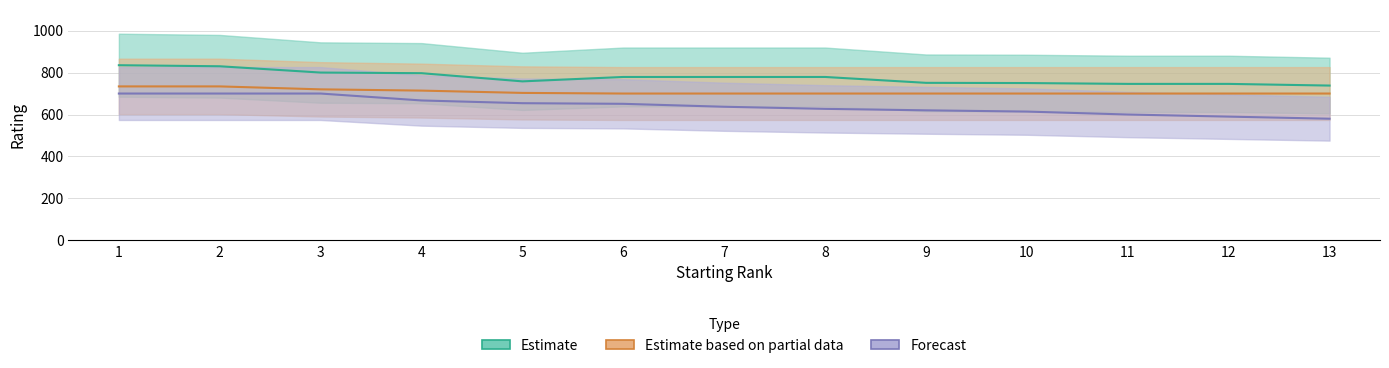

What is the highest value of the Estimate based on partial data series?

734